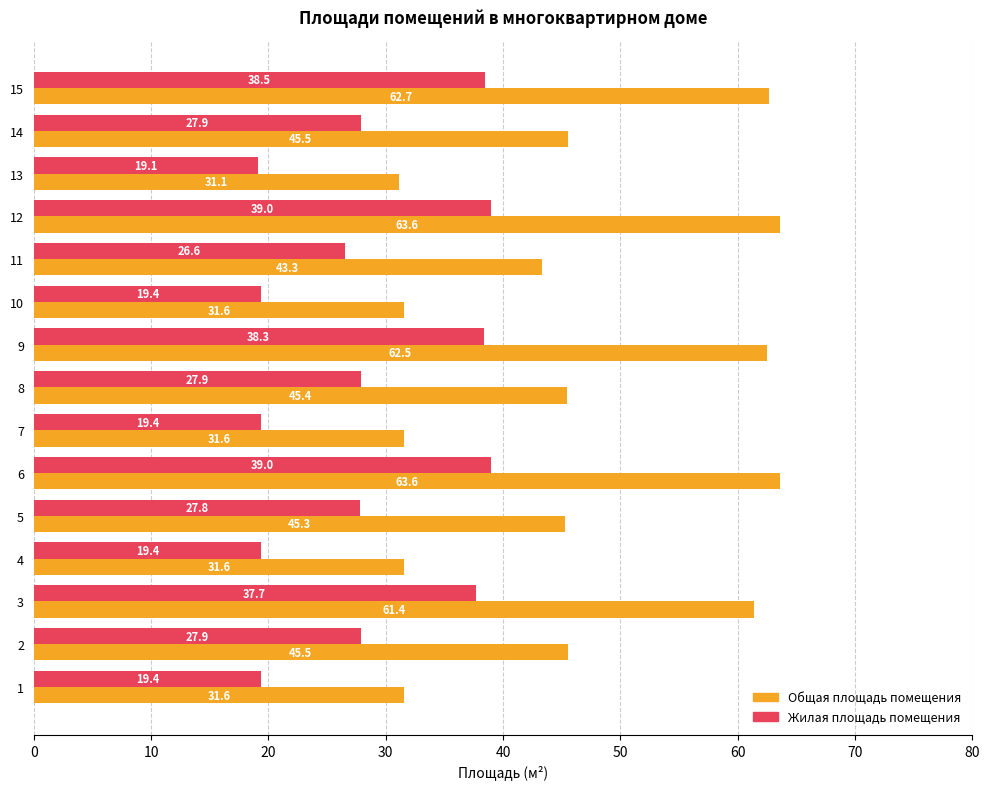

How many values in the Общая площадь помещения series are below 45?

6